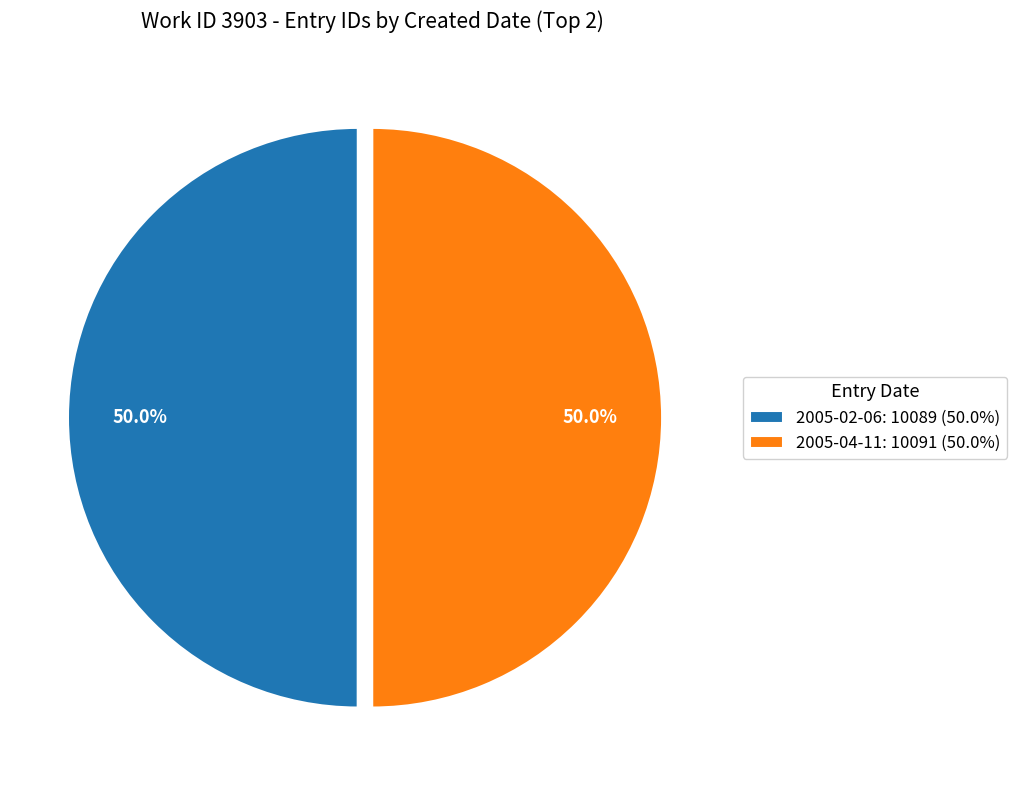

Combined, what portion of the pie is 2005-04-11 and 2005-02-06?

100.0%